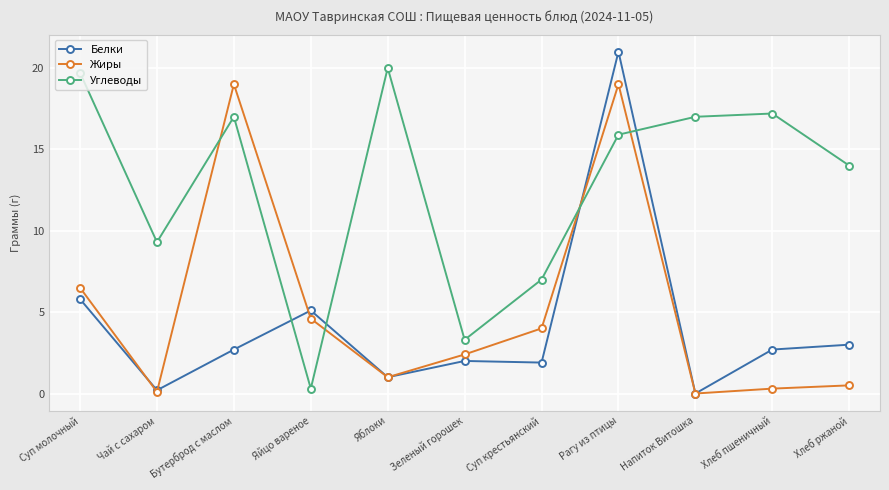

How many distinct data groups are displayed?

3